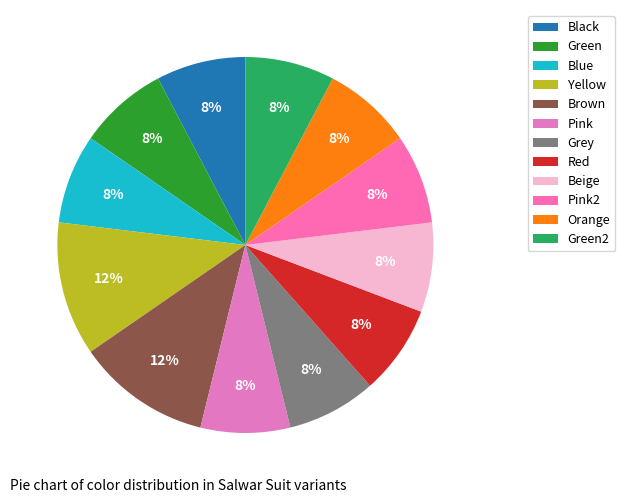

How many segments does this pie chart have?

12